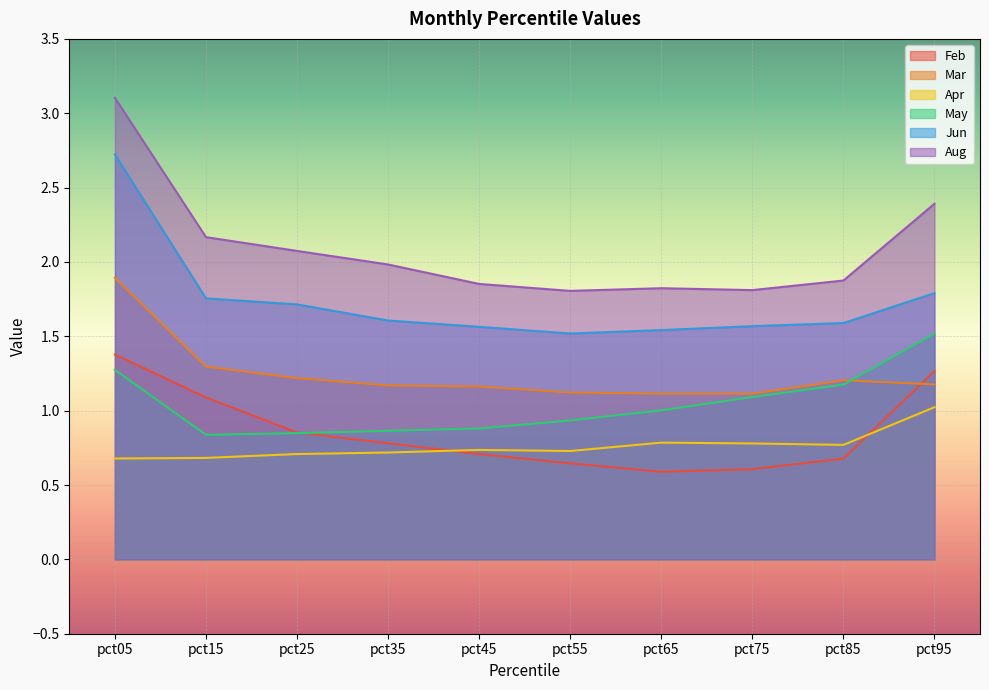

Which series ends up on top after the final intersection of Apr and Feb?

Feb